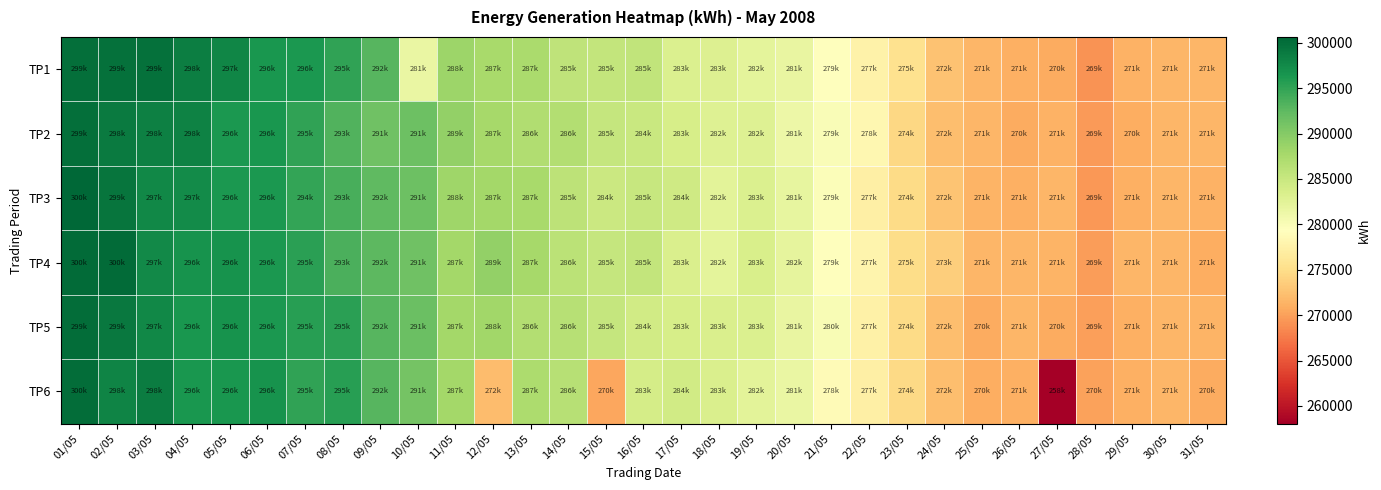

Rank the series at 03/05 from lowest to highest value.

TP4, TP5, TP3, TP2, TP6, TP1